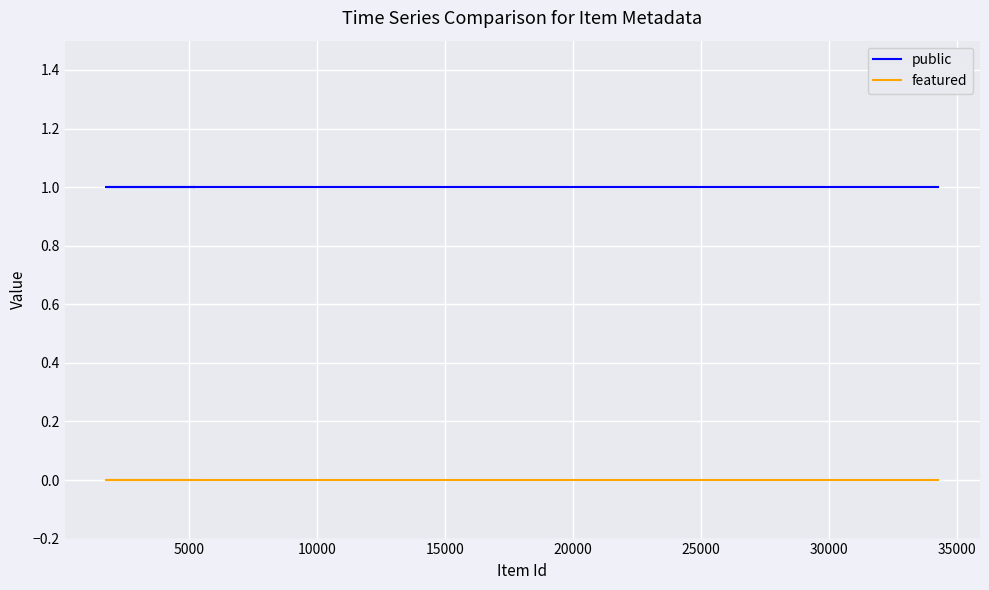

Is the value of featured at 11 greater than the value of public at 40000?

No